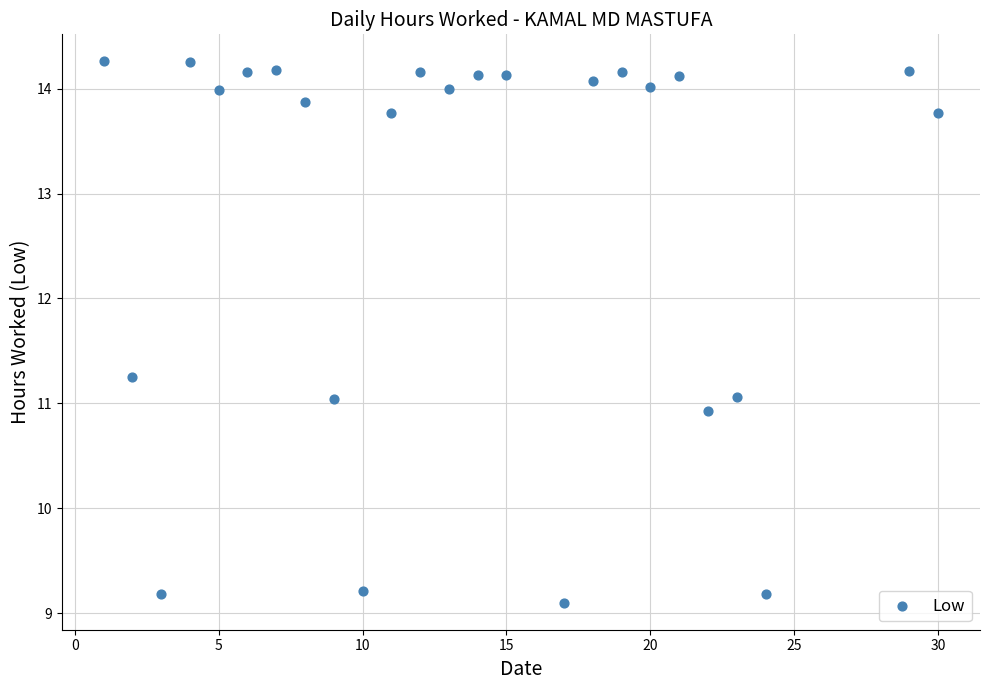

What is the range of X values (max minus min)?

29.0